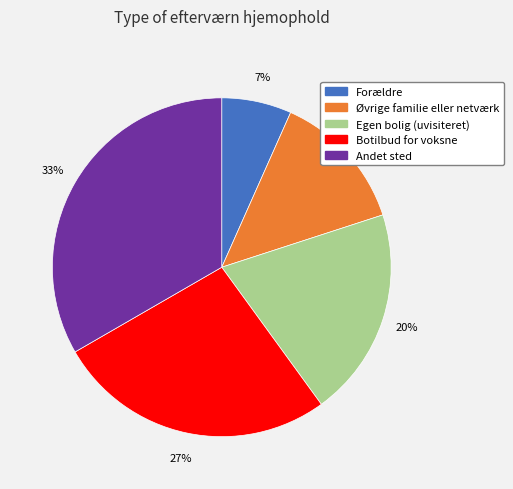

Rank the categories by value from highest to lowest.

Andet sted, Botilbud for voksne, Egen bolig (uvisiteret), Øvrige familie eller netværk, Forældre